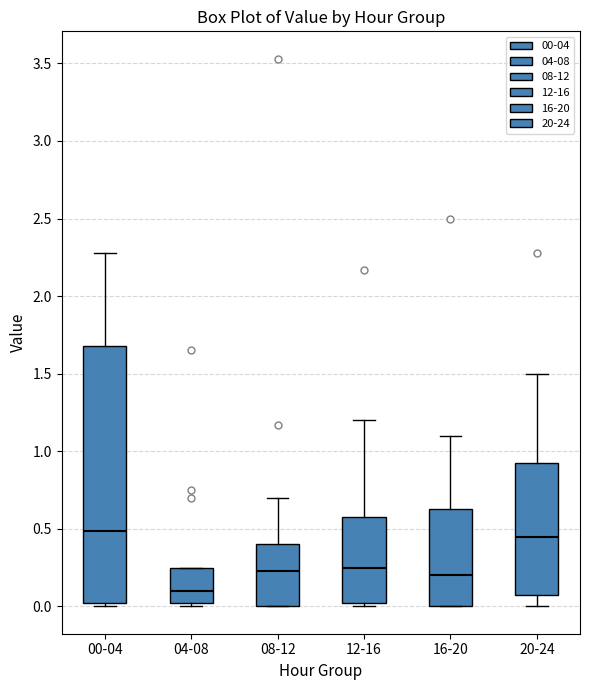

Which box is the tallest, from its lower edge to its upper edge?

00-04